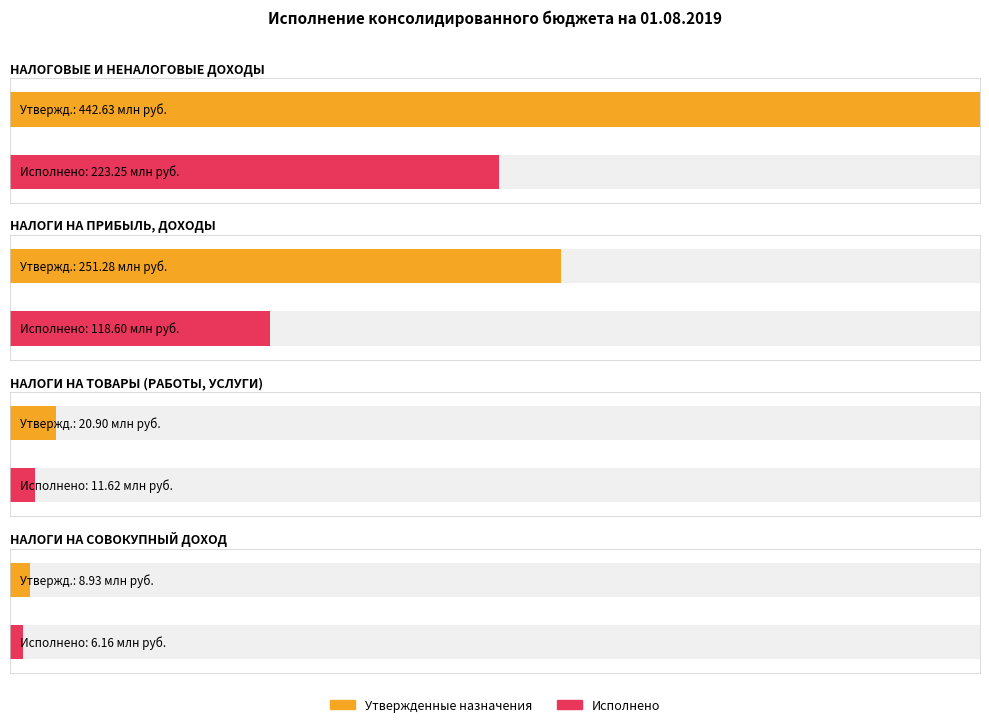

What is the sum of all Исполнено values?

359619831.9